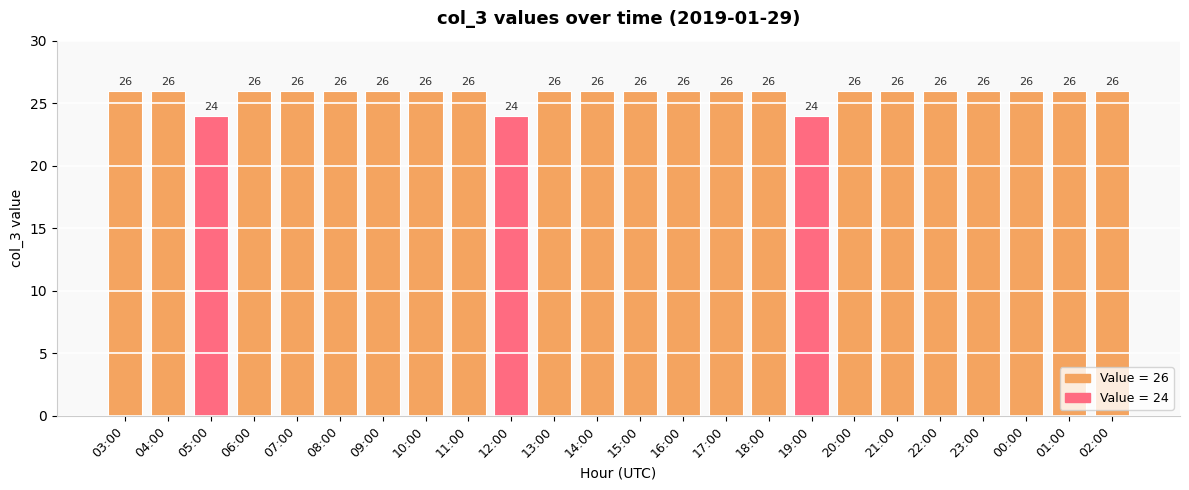

How many values are between 26 and 27?

21